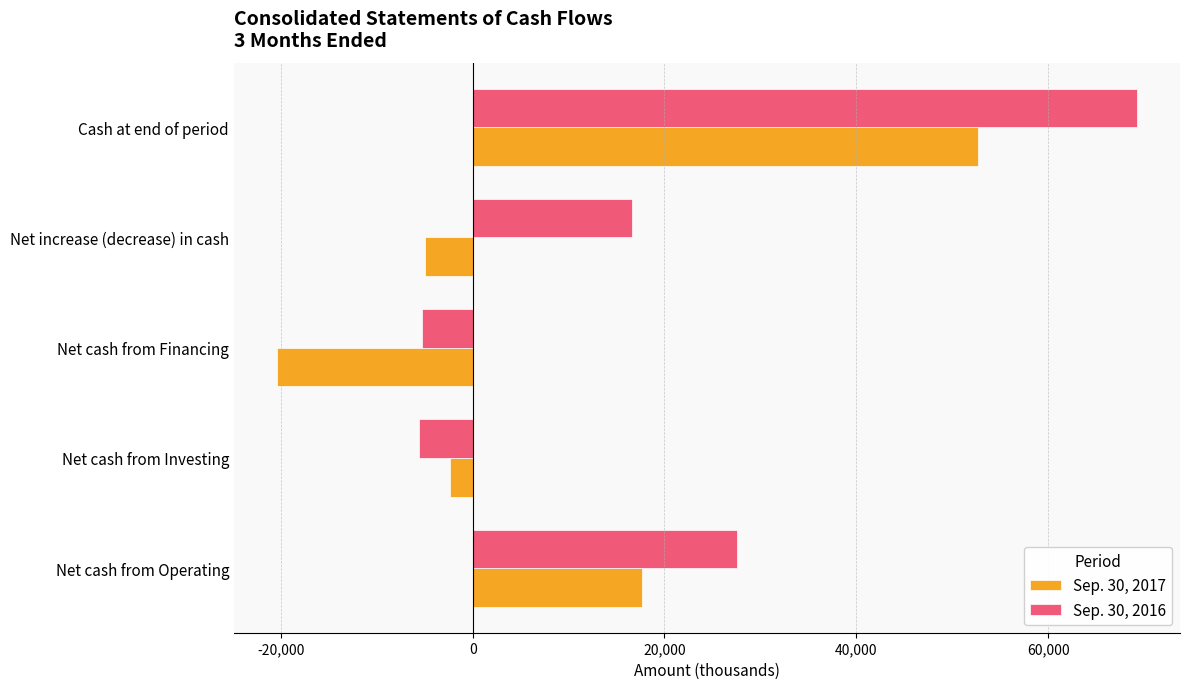

How many negative values does the Sep. 30, 2016 series have?

2